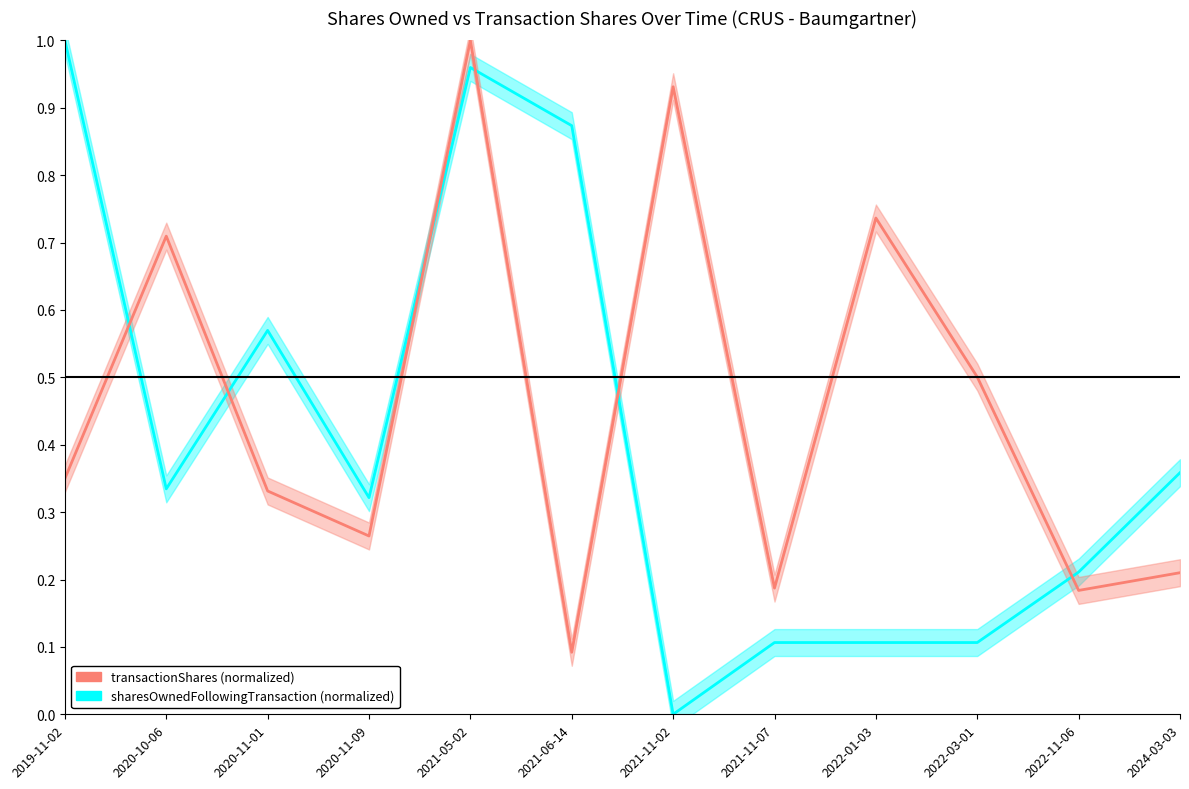

Which series changed the most between 2020-11-09 and 2022-11-06?

sharesOwnedFollowingTransaction